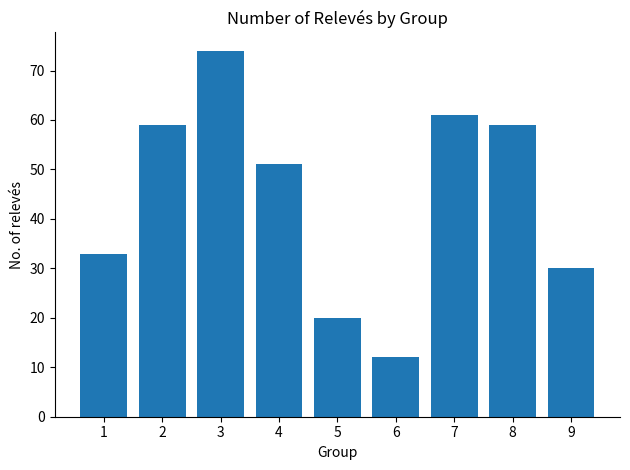

What is the minimum value shown in the chart?

12